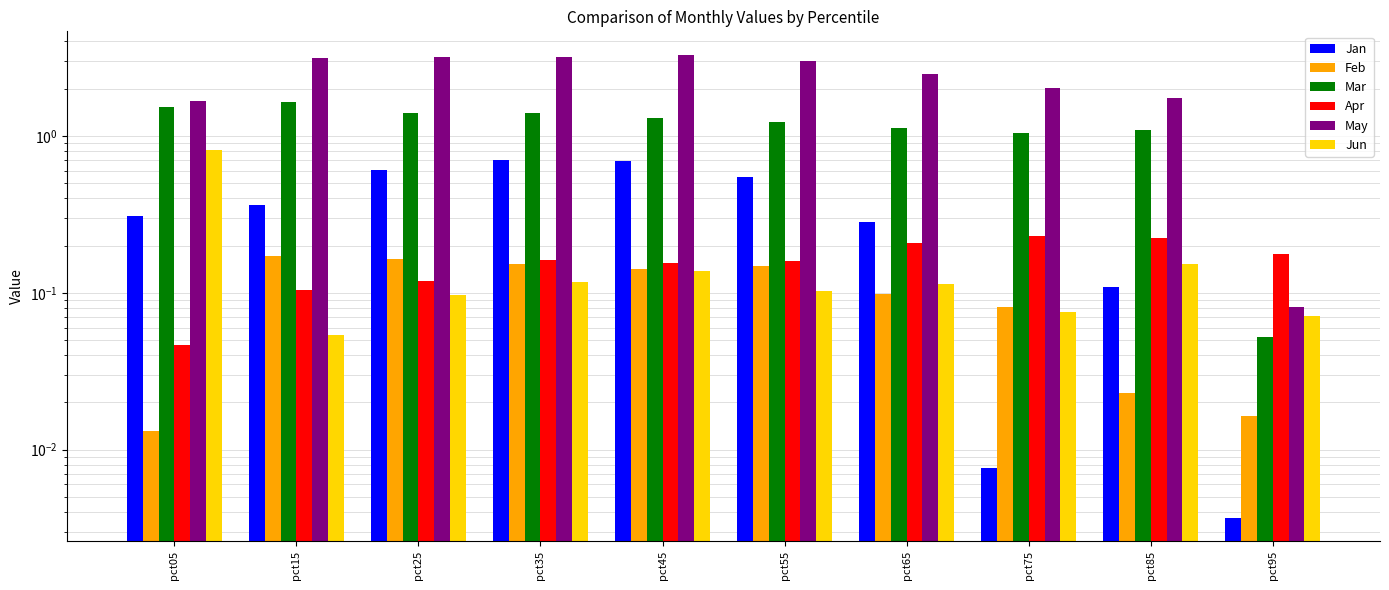

At which category is the sum across all series the highest?

pct45